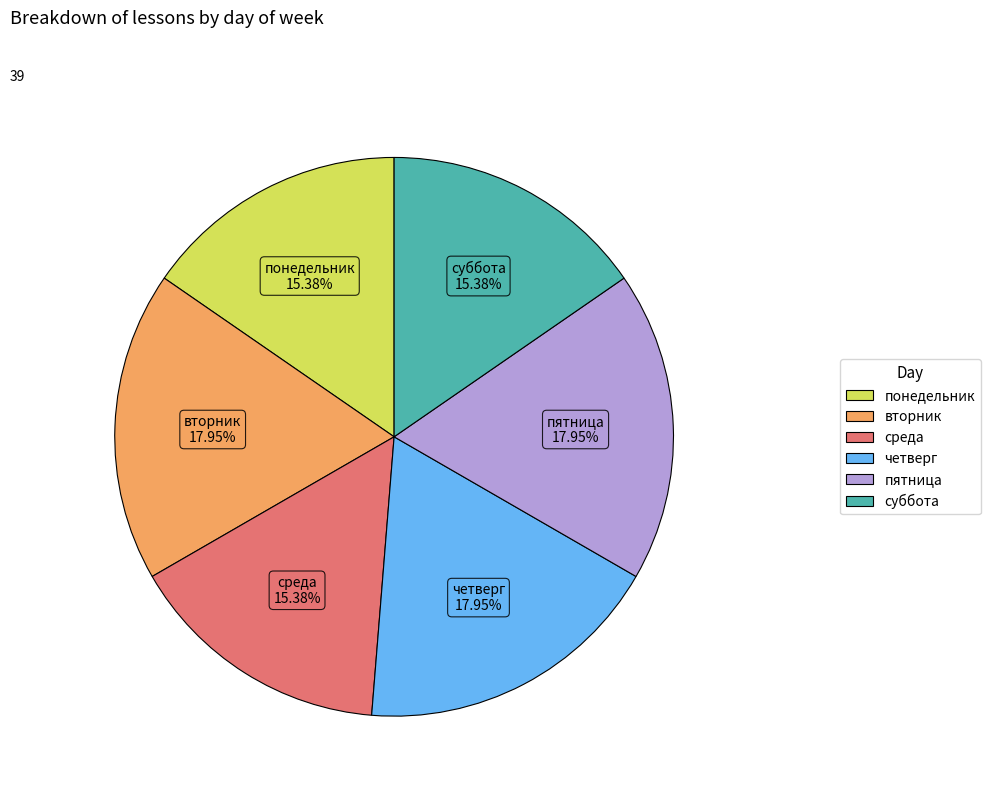

To the nearest percent, what is the difference between the четверг and понедельник slice percentages?

3%